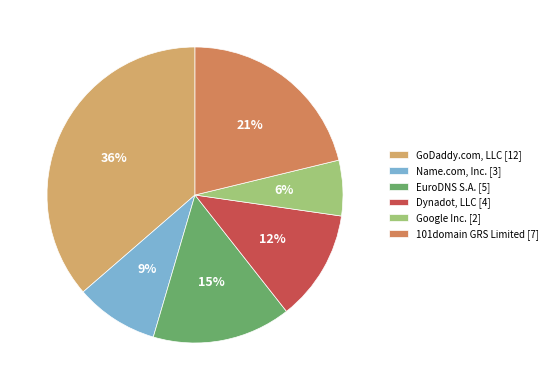

To the nearest percent, what is the difference between the EuroDNS S.A. [5] and 101domain GRS Limited [7] slice percentages?

6%